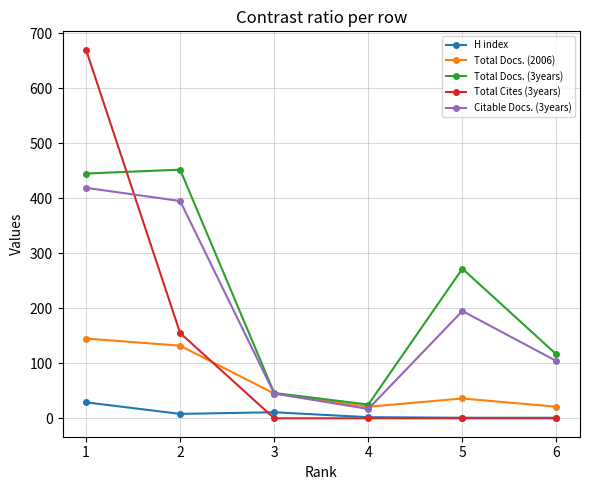

True or false: Total Cites (3years) has more than 1 interior local peaks.

False